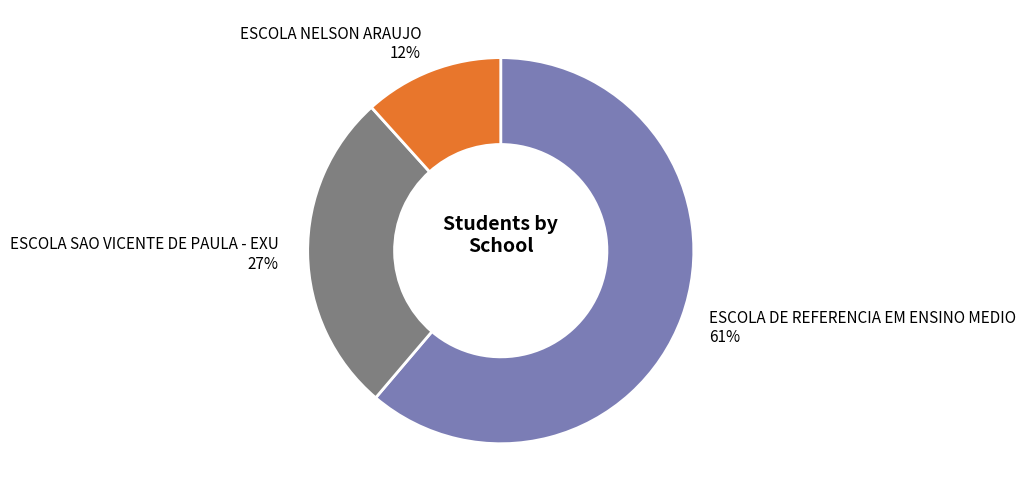

What is the ratio of the value at ESCOLA DE REFERENCIA EM ENSINO MEDIO to the value at ESCOLA SAO VICENTE DE PAULA - EXU?

2.3